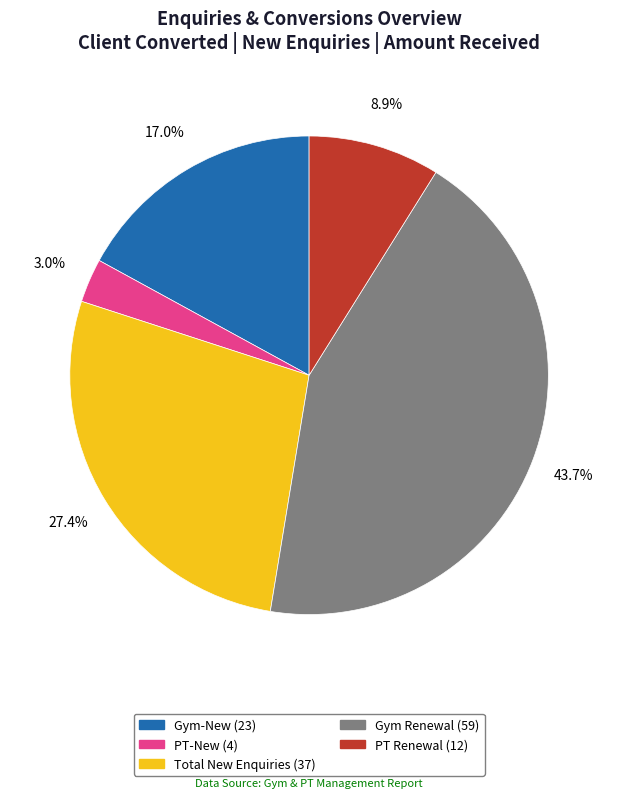

To the nearest percent, what is the difference between the largest and smallest slice percentages?

41%